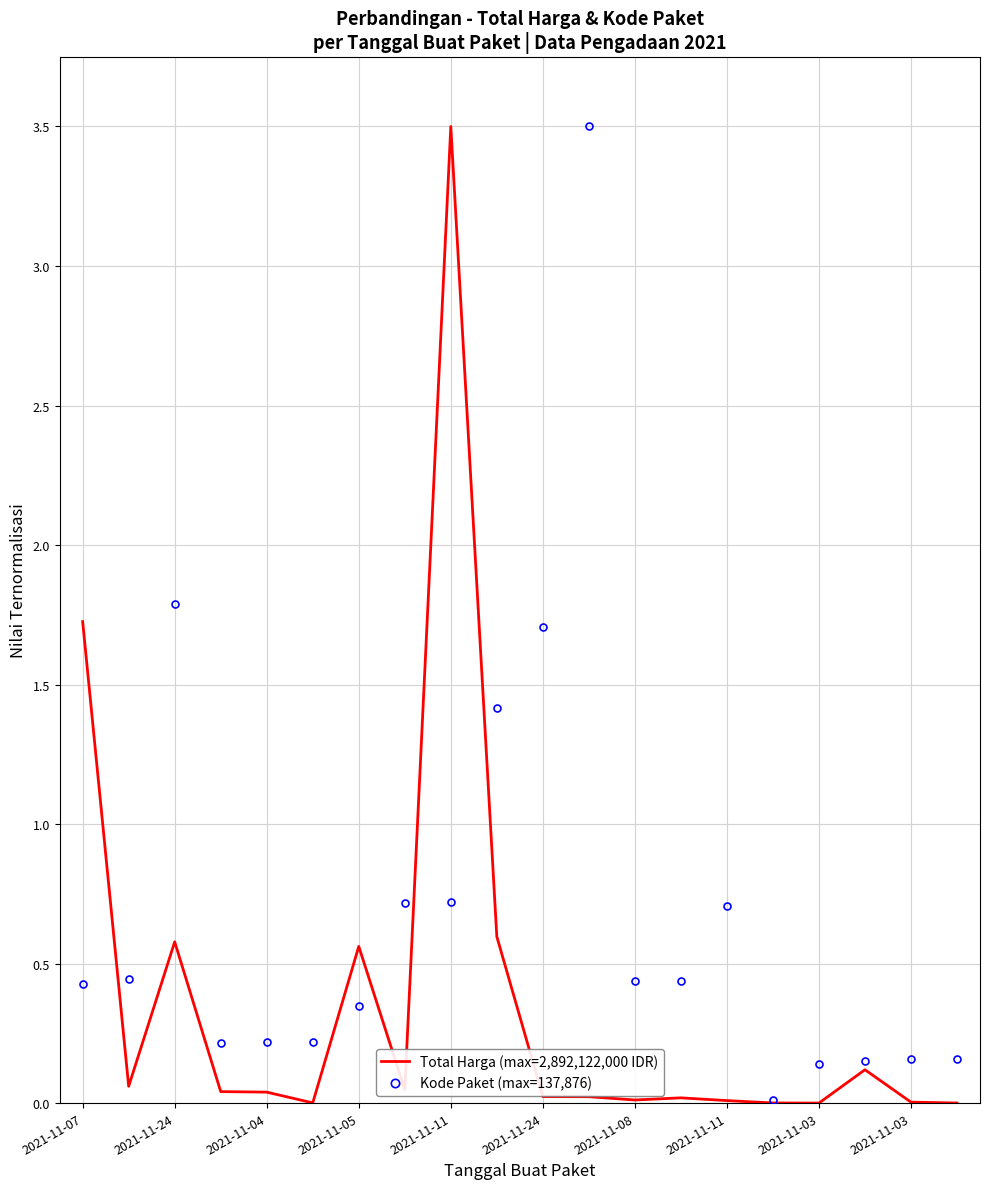

True or false: Kode Paket (max=137,876) has more than 0 points higher than both neighbors.

True